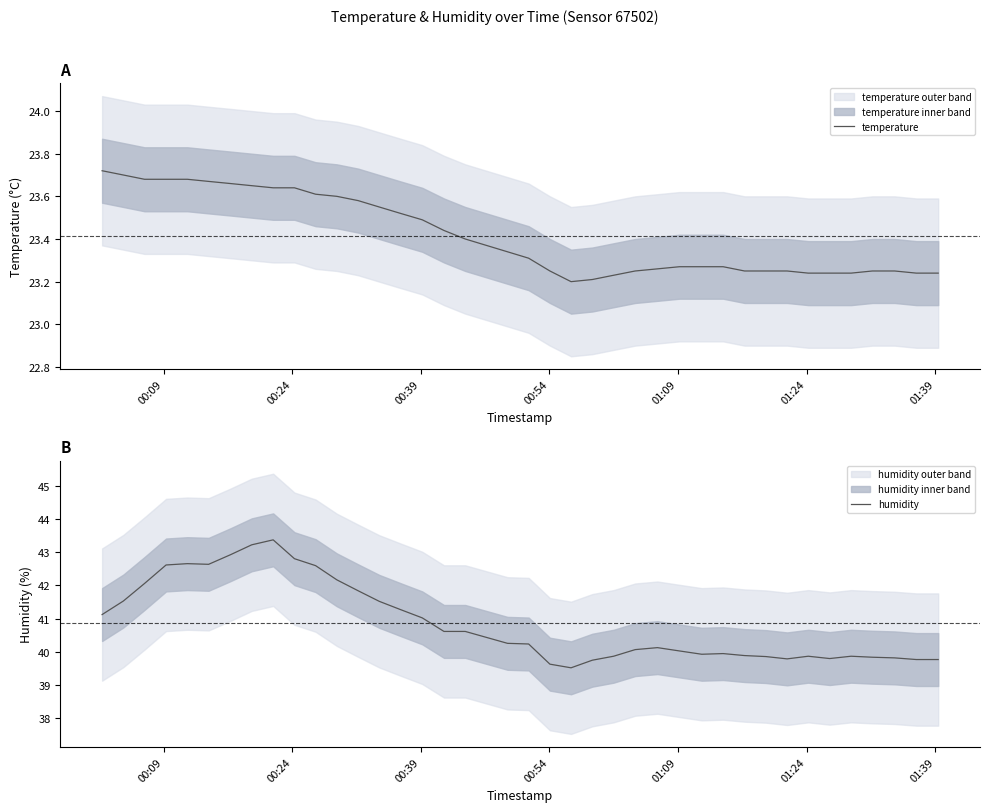

What is the value of the temperature point at the 2nd from the left?

23.7